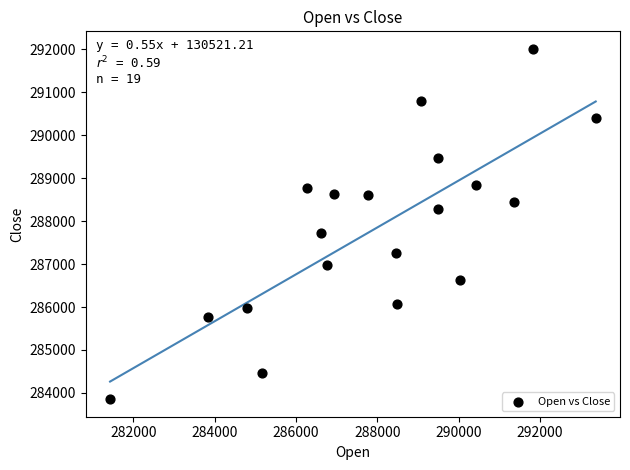

What Y value in the scatter plot is closest to 287933?

287713